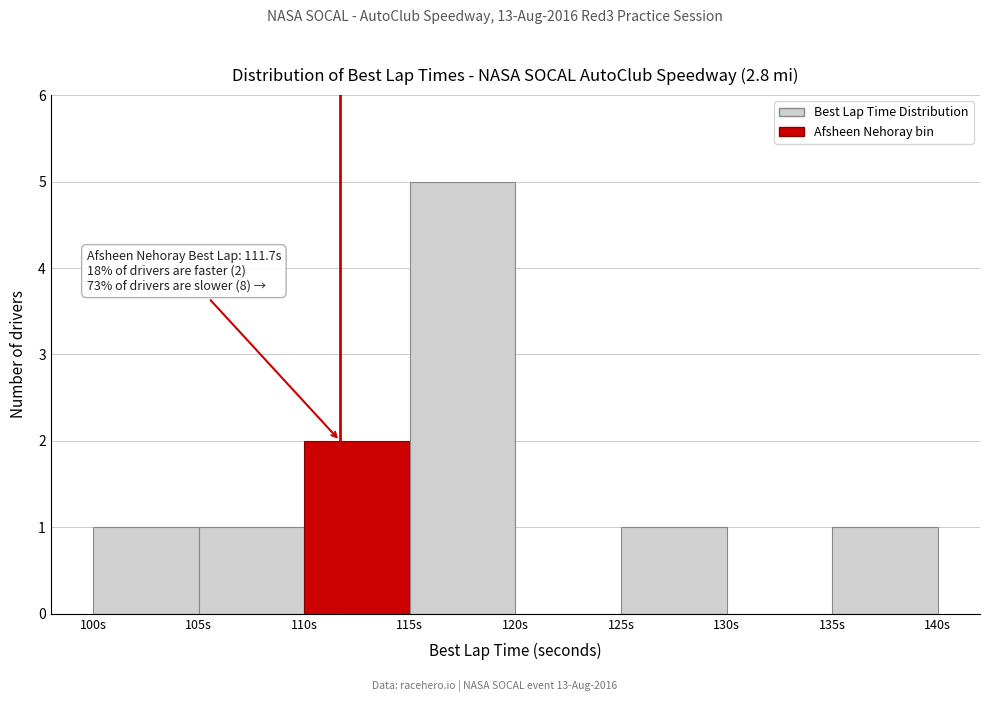

Which range on the x-axis has the tallest bar?

115 to 120